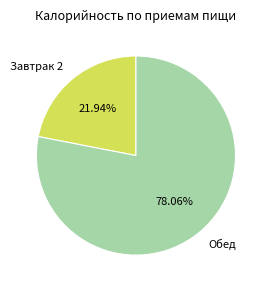

Is there a majority slice in this chart?

Yes